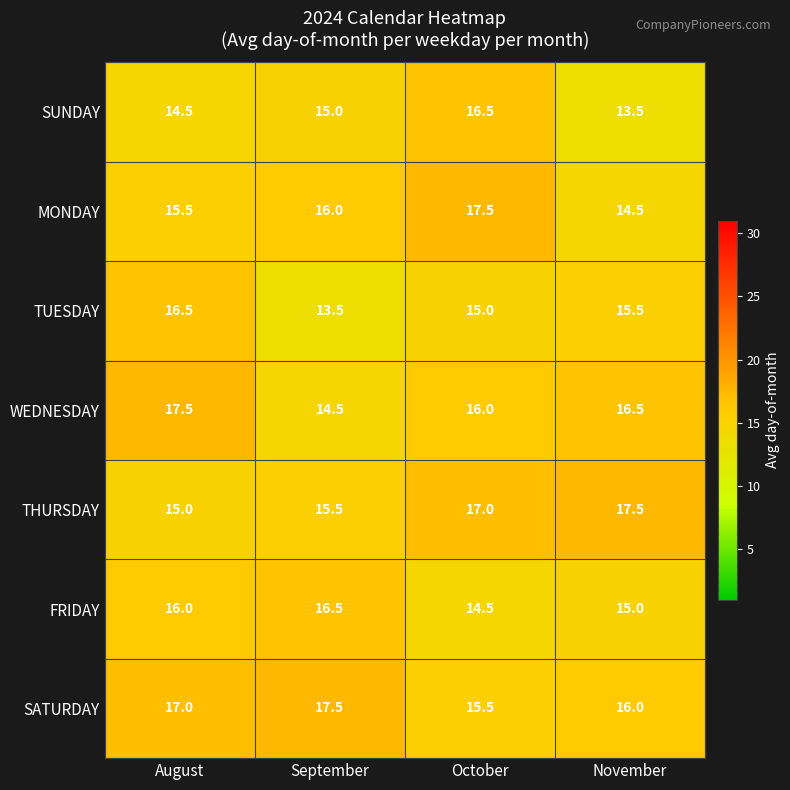

At October, list the series in order from smallest to largest.

FRIDAY, TUESDAY, SATURDAY, WEDNESDAY, SUNDAY, THURSDAY, MONDAY